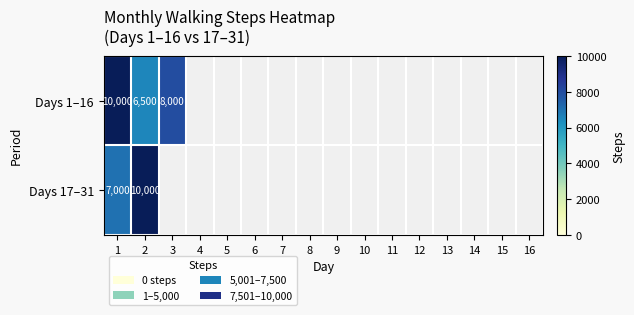

What is the total value across all series at 1?

17000